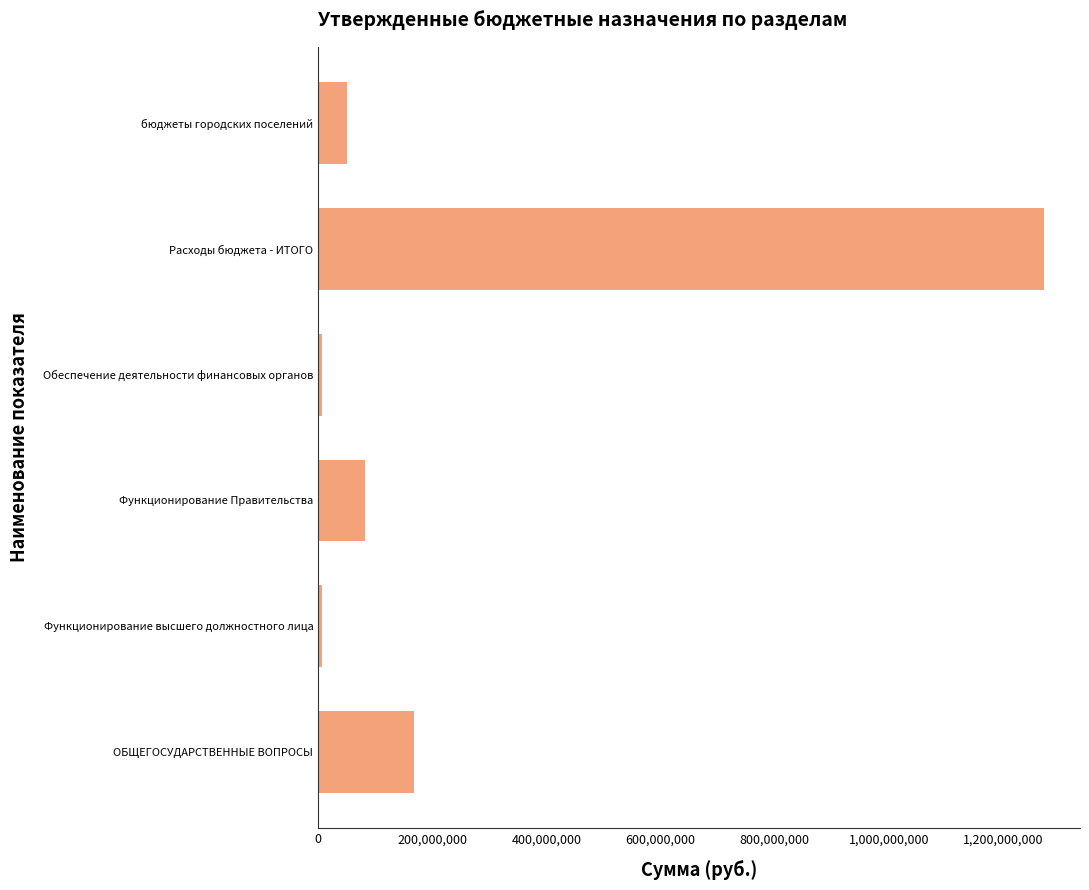

What is the maximum value shown in the chart?

1271576936.8